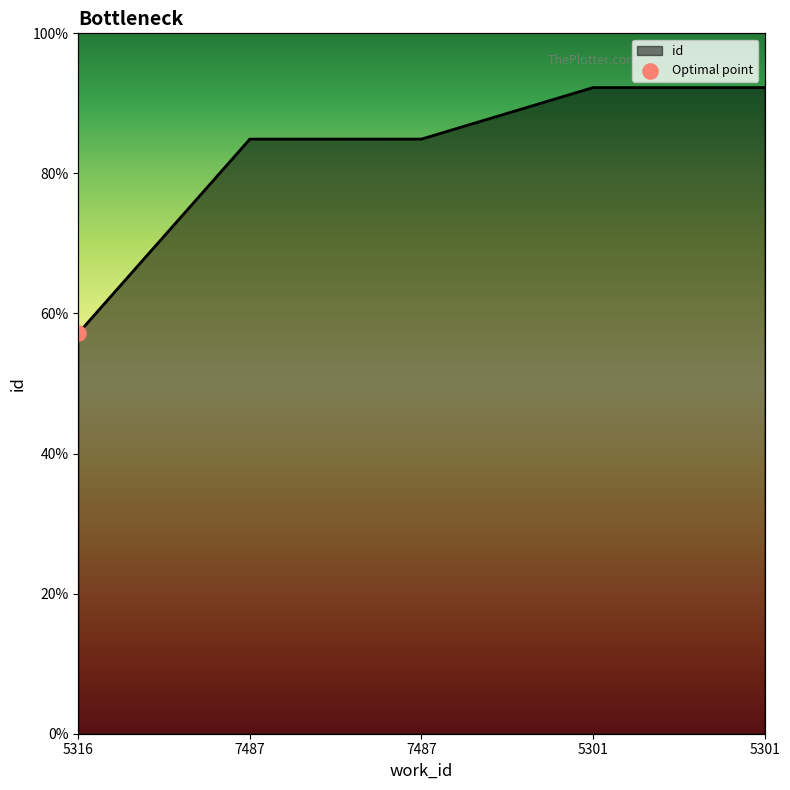

What is the change in value from 7487 to 5301?

+1839